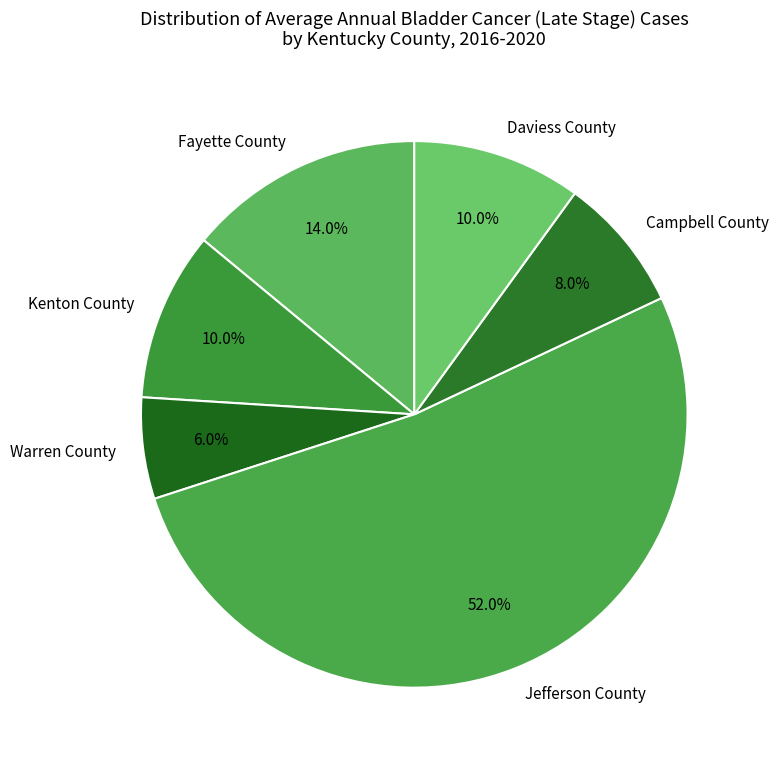

Count the number of slices in the pie.

6